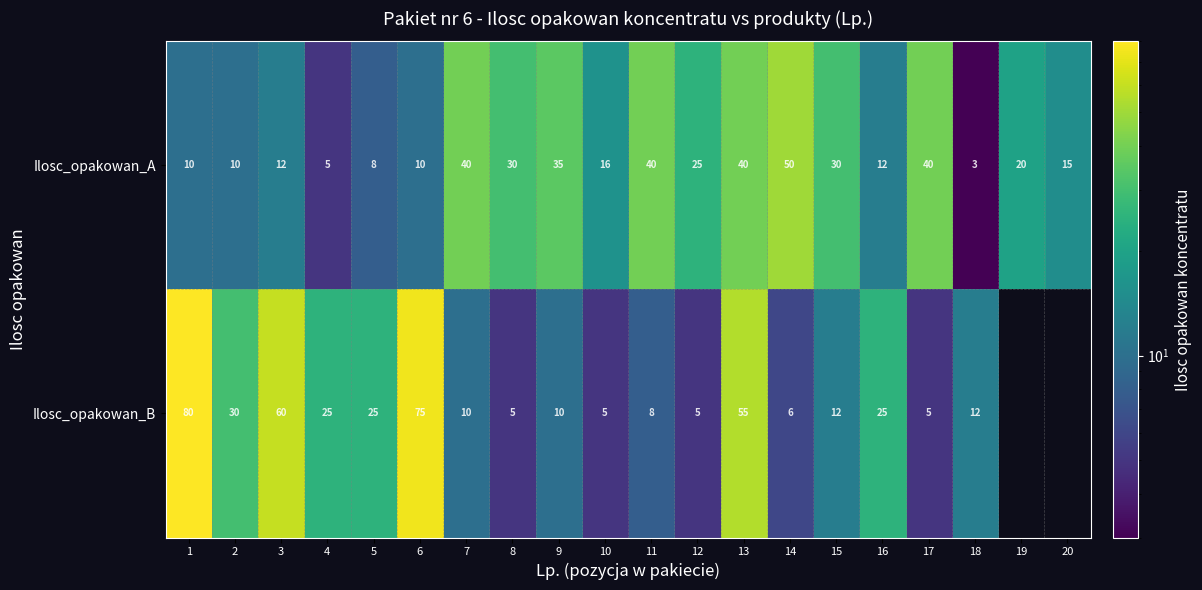

What is the spread (max minus min) of values at 18?

9